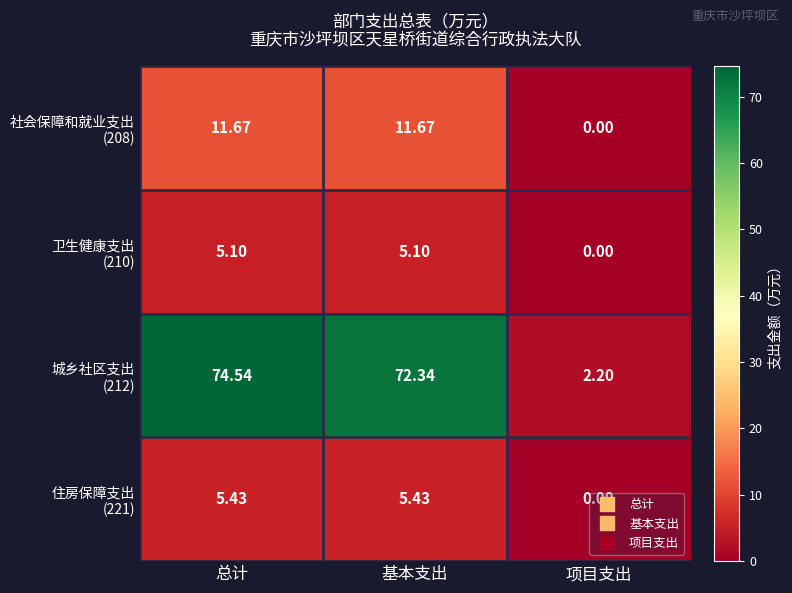

Which label corresponds to the smallest value in the chart?

项目支出